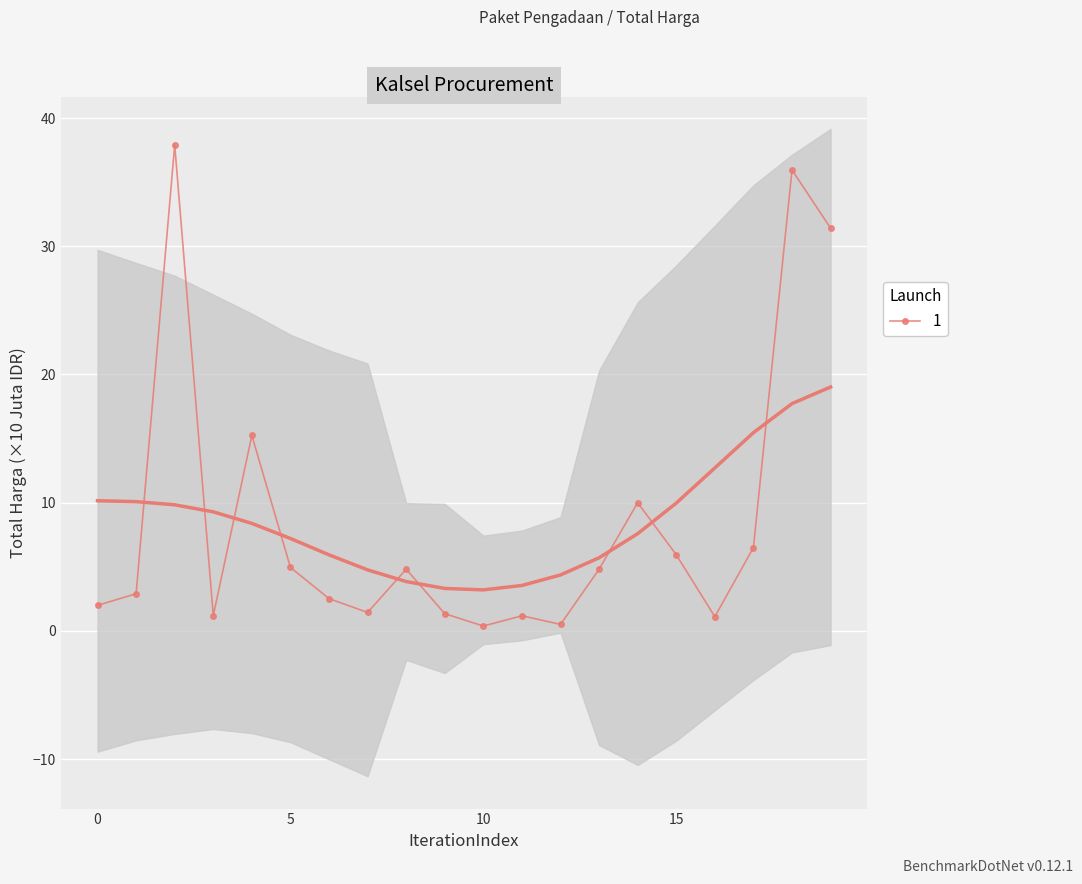

True or false: 1 has a value of 2.0 at 0.

True